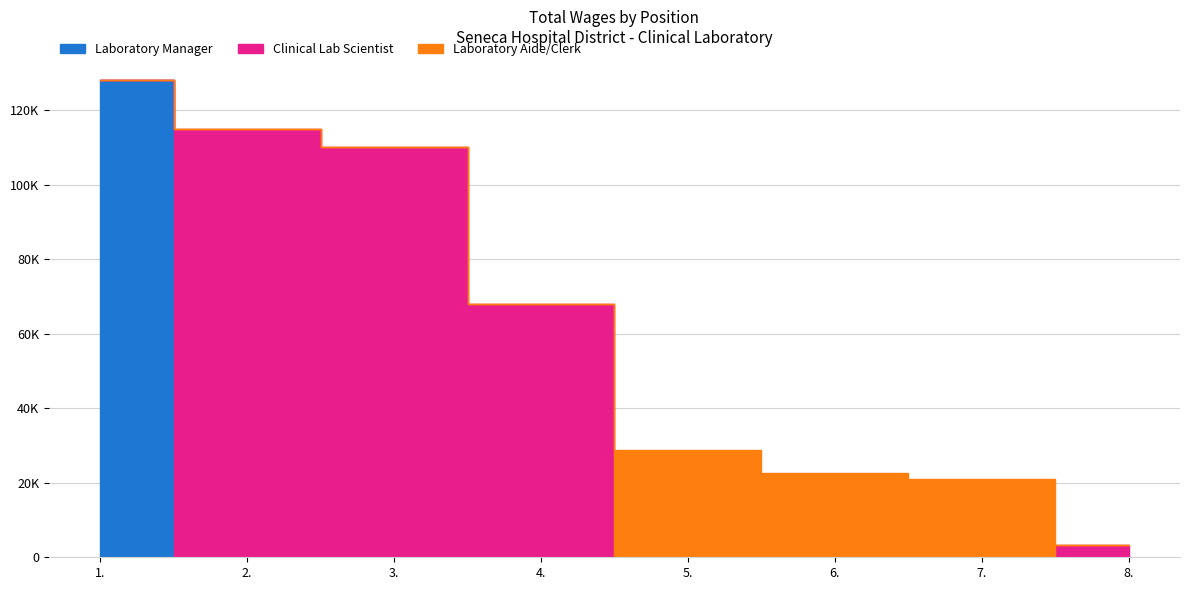

Reading left to right, extract all data points from this chart.

127966	115040	110014	68004	28780	22720	20893	3391